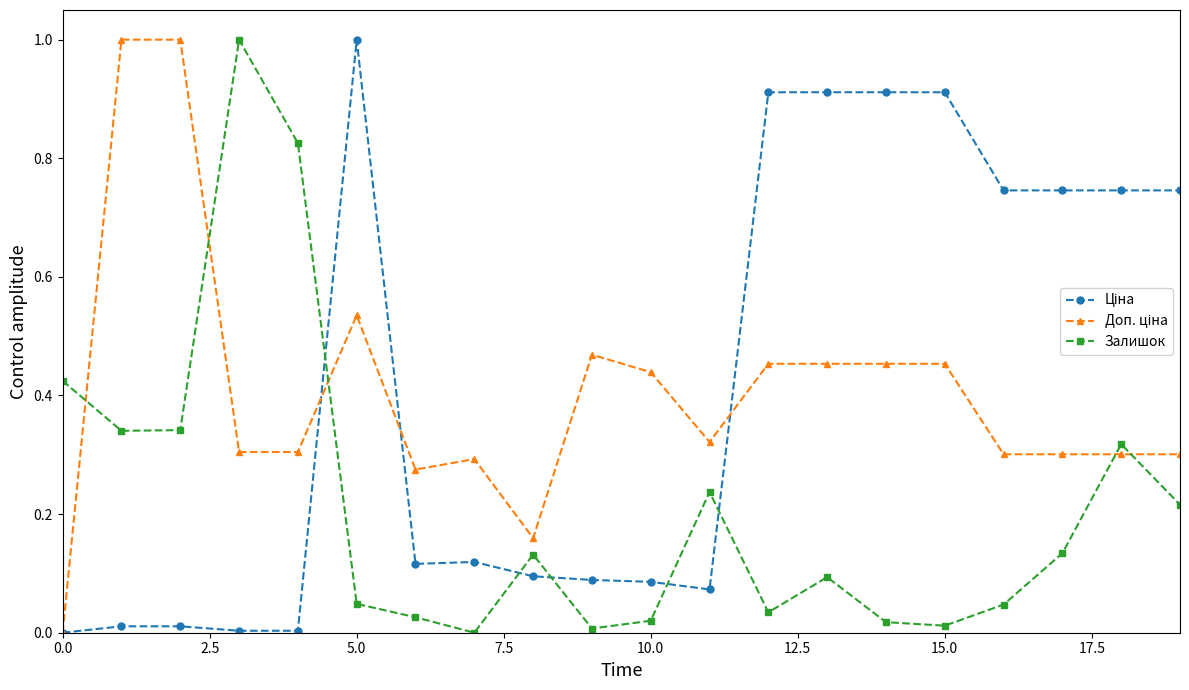

What is the maximum value shown in the chart?

1.0